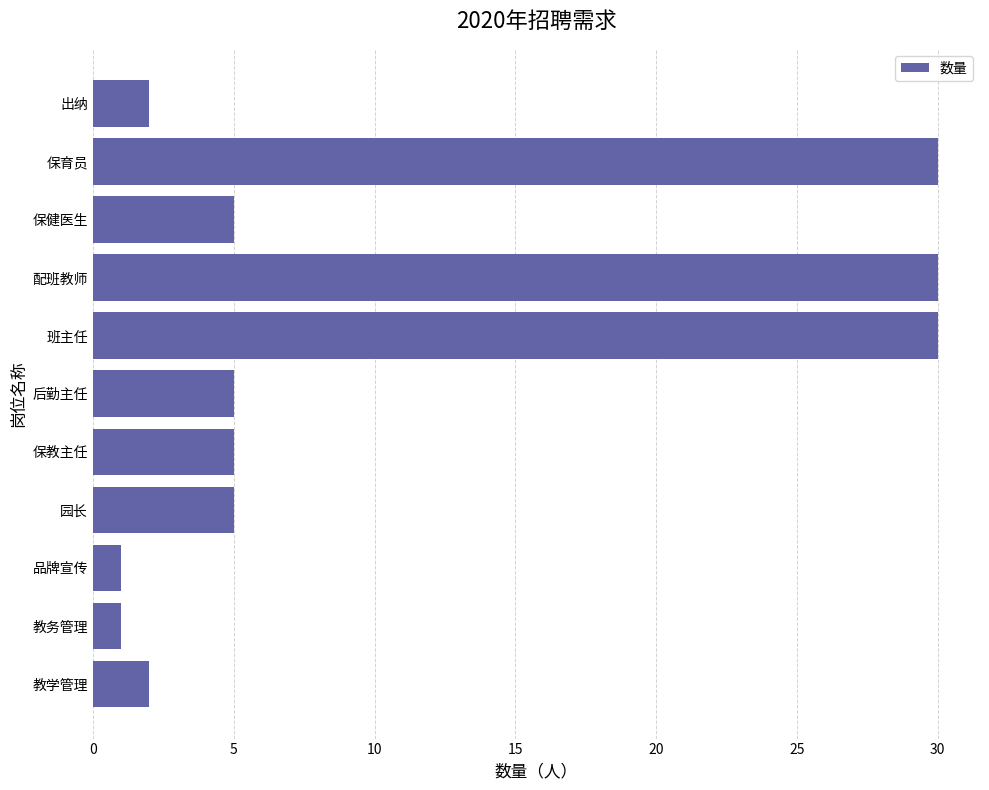

What is the difference between the maximum and minimum values?

29